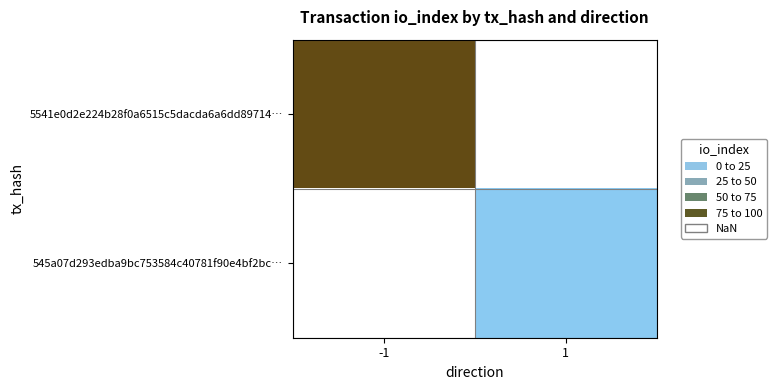

List the series in order of their peak value, highest first.

5541e0d2e224b28f0a6515c5dacda6a6dd89714…, 545a07d293edba9bc753584c40781f90e4bf2bc…